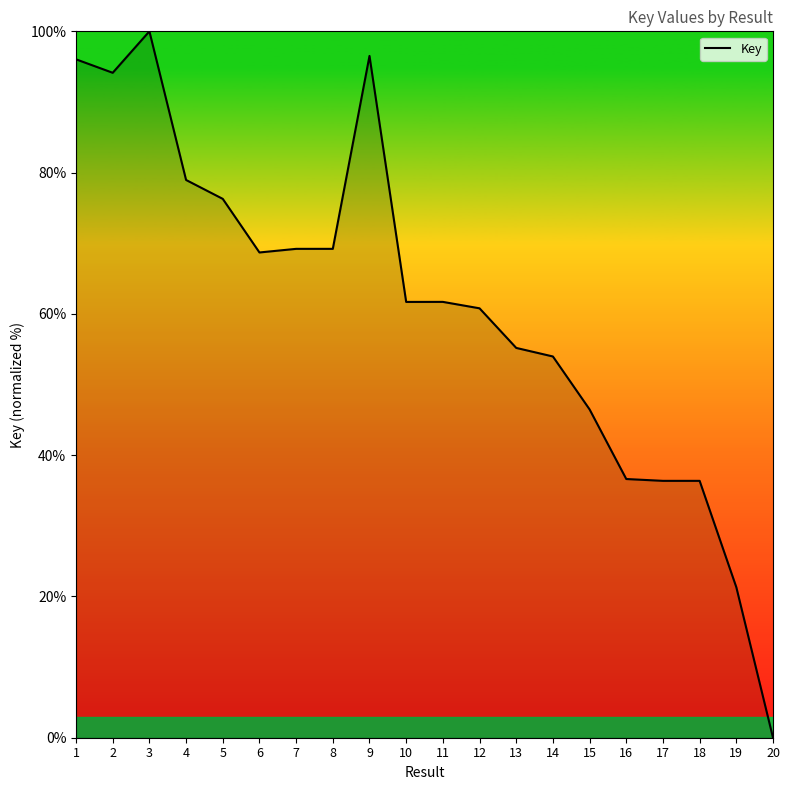

How many lines are shown in the chart?

1